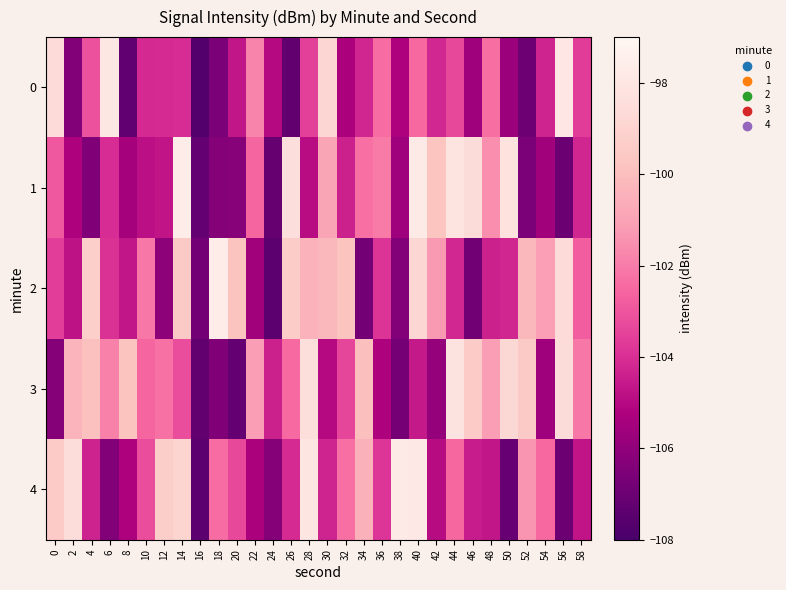

What is the total value across all series at 10?

-516.9